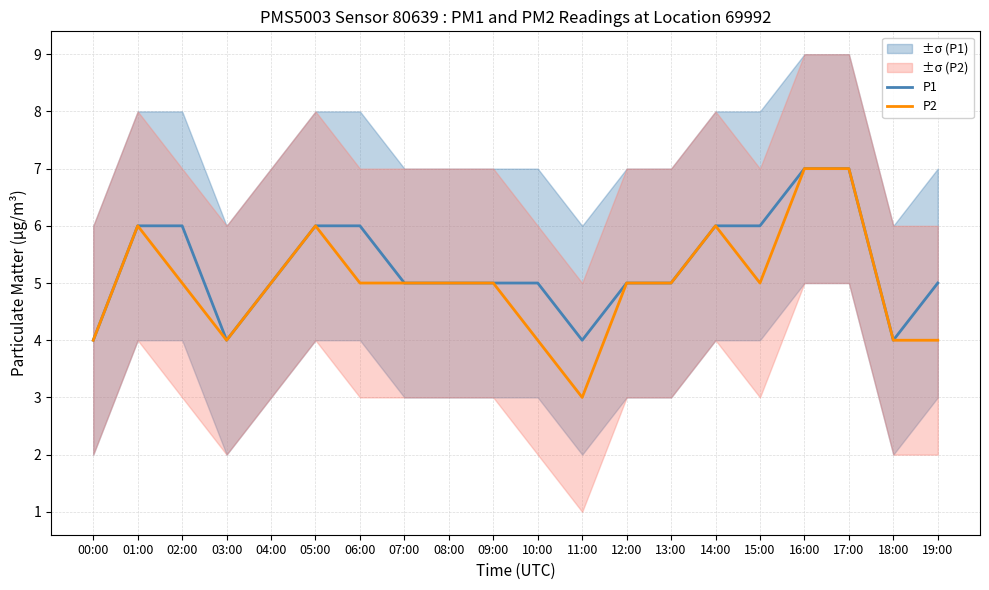

What is the difference between the highest and lowest values at 06:00?

1